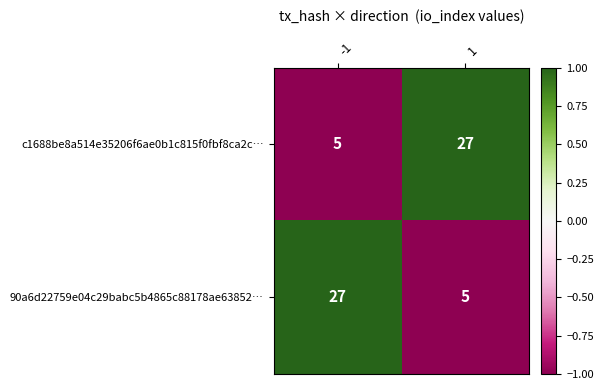

Count the number of data series in this chart.

2